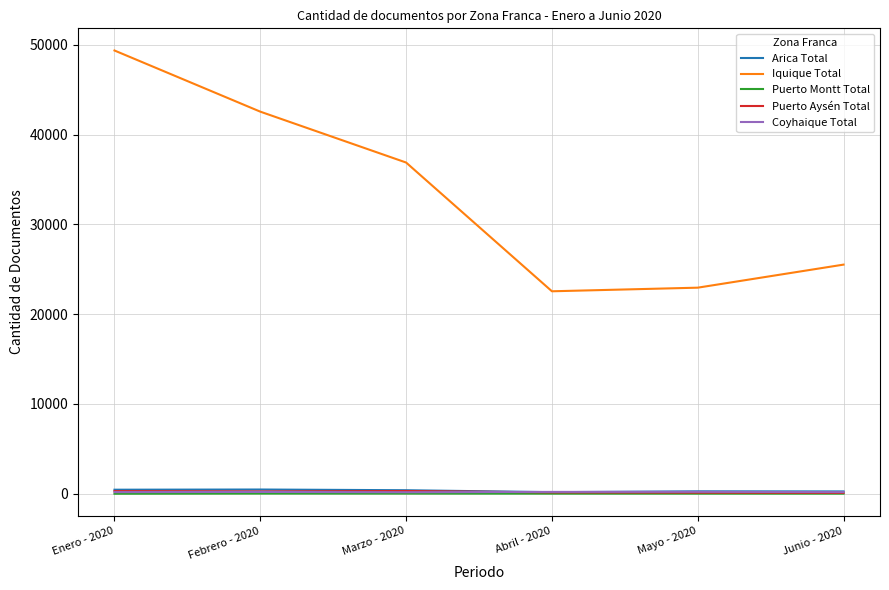

At which category is the sum across all series the highest?

Enero - 2020